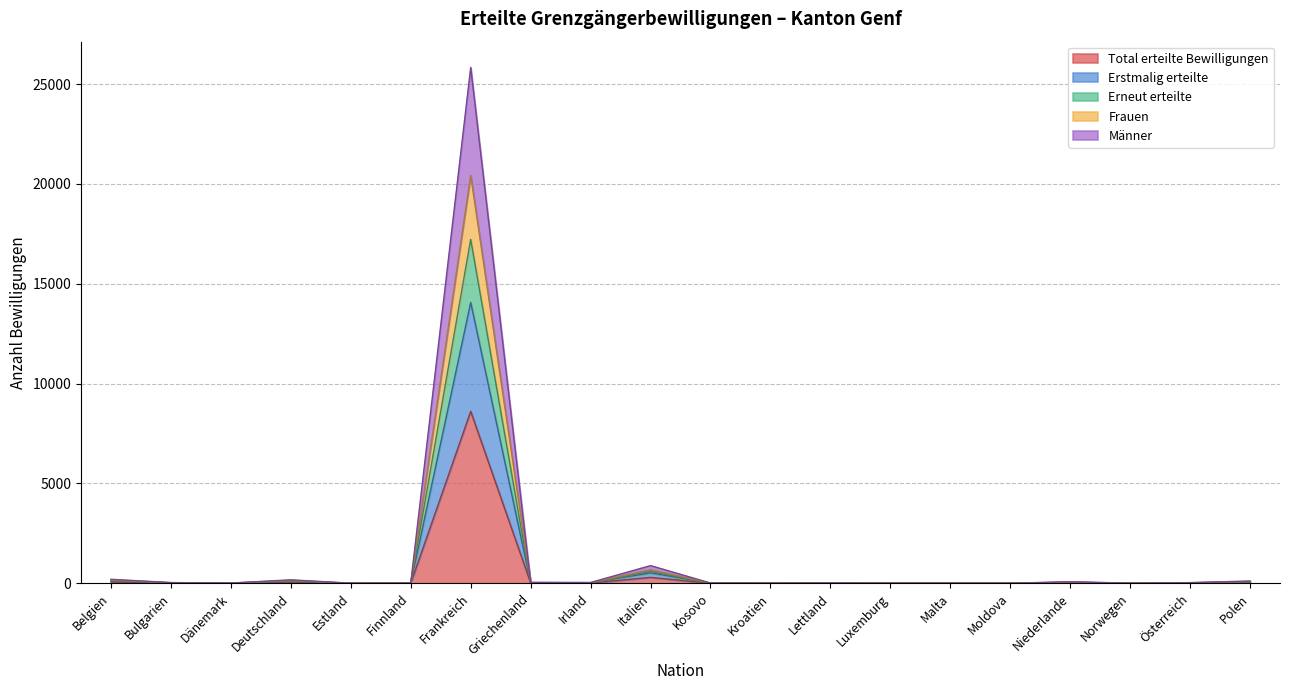

What is the maximum value for Total erteilte Bewilligungen?

8612